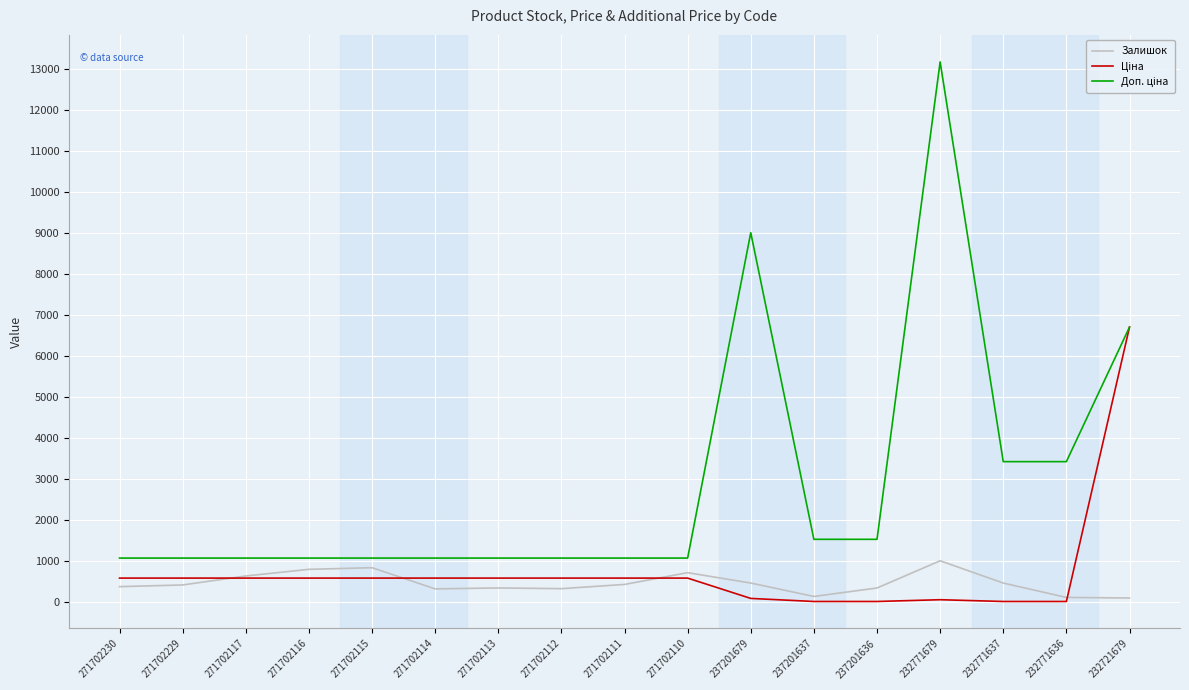

The value of Залишок at 271702113 is 345.0. True or false?

True